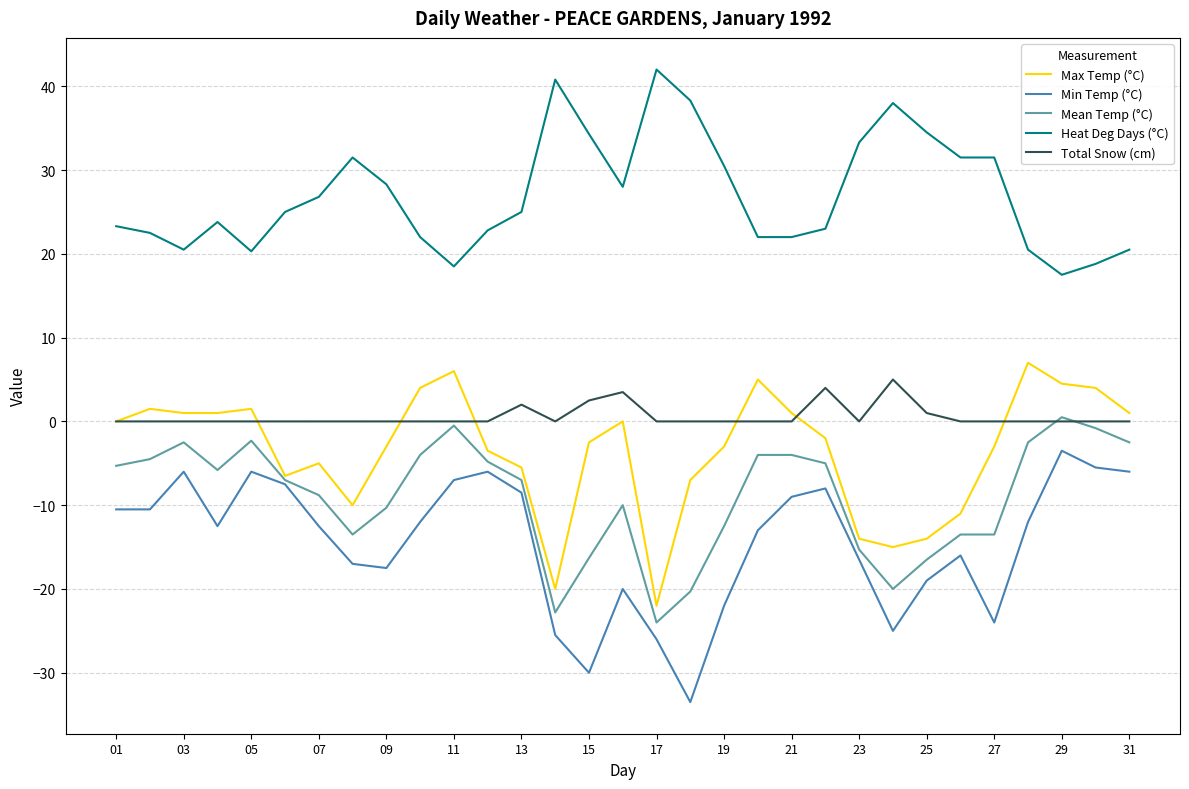

What is the smallest value displayed?

-33.5